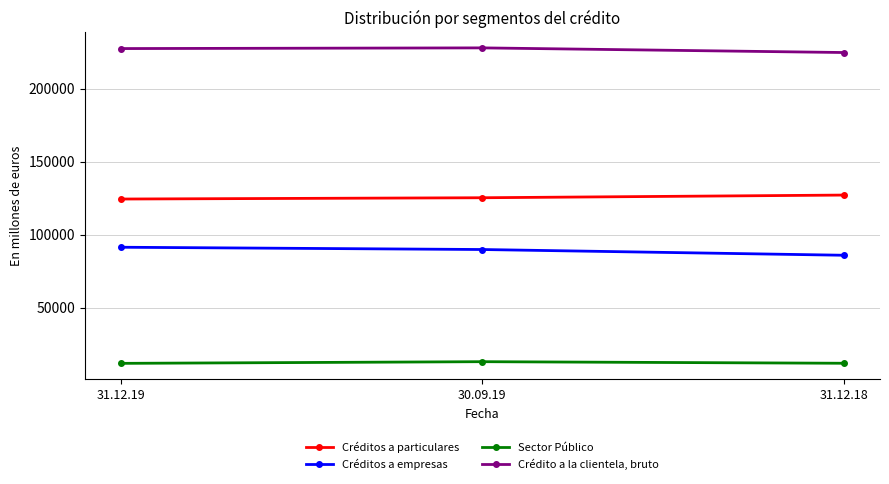

What is the label of the 1st point from the left?

31.12.19